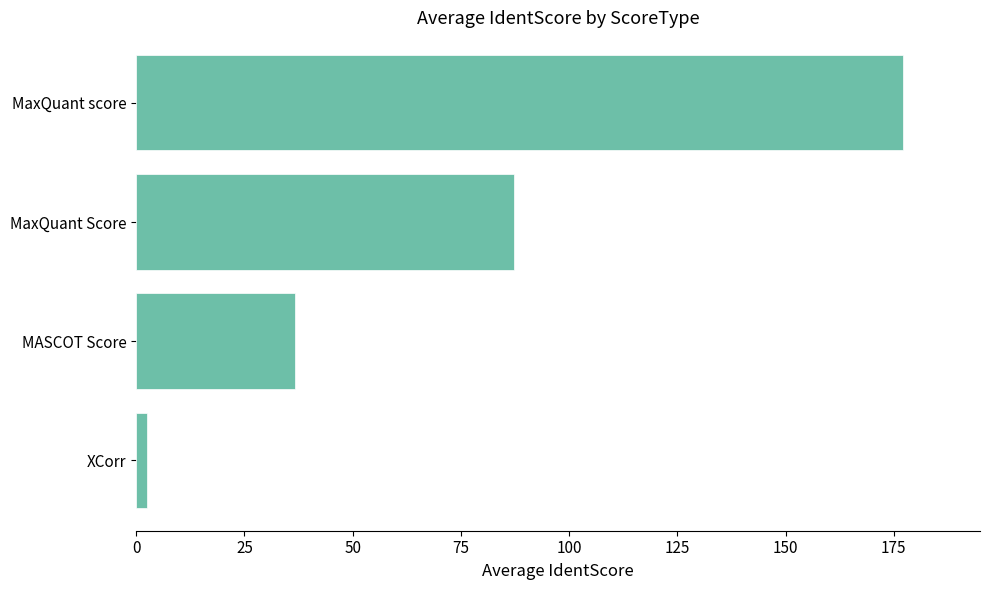

The chart shows a value of 11.7 at MASCOT Score. True or false?

False